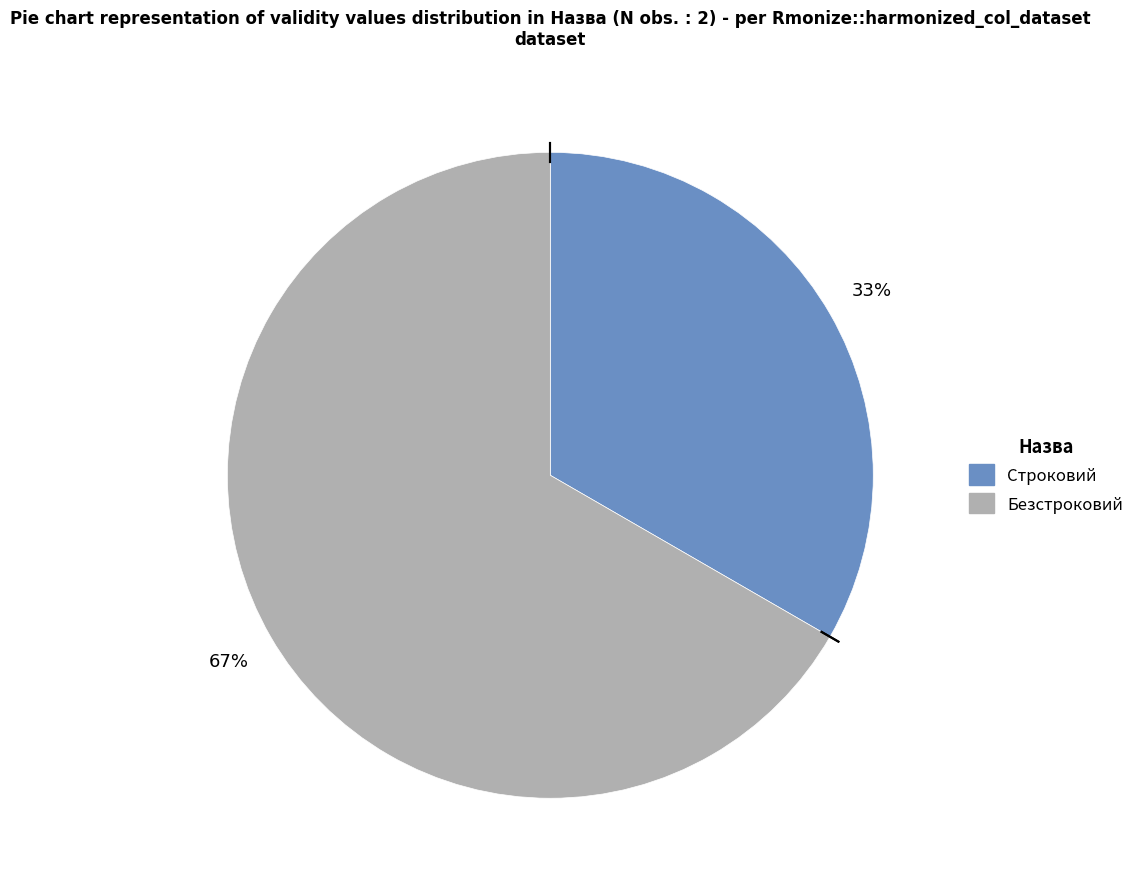

Rank the categories by value from lowest to highest.

Строковий, Безстроковий